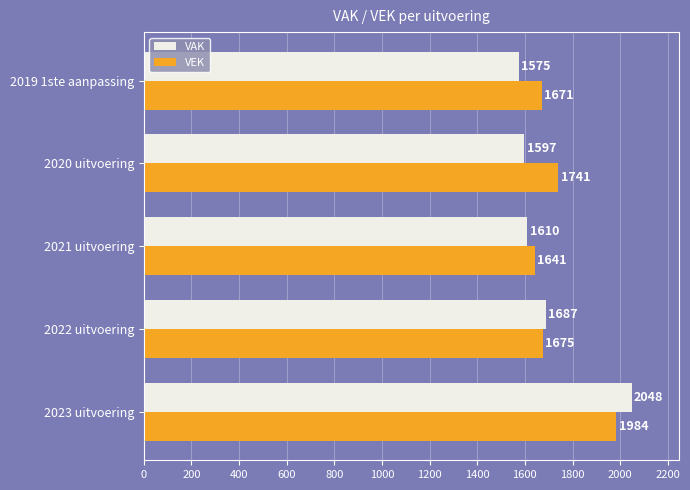

What is the average value of the VAK series?

1703